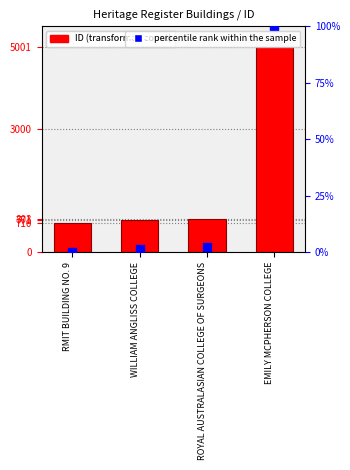

Which series reaches the minimum Y coordinate?

percentile rank within the sample